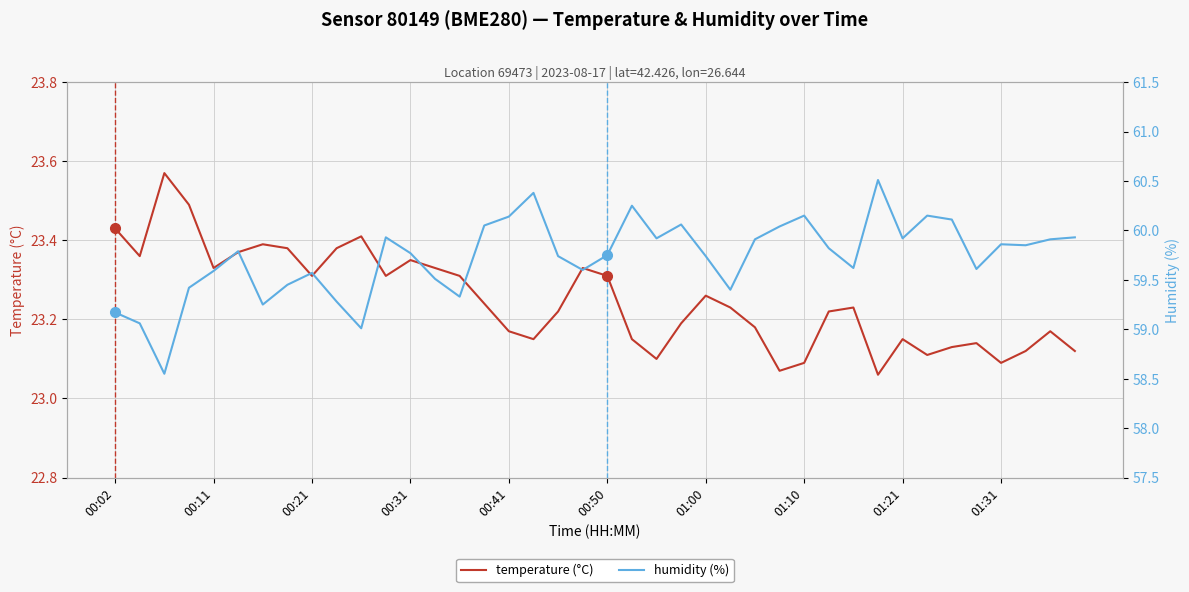

Which series has the widest spread of values?

humidity